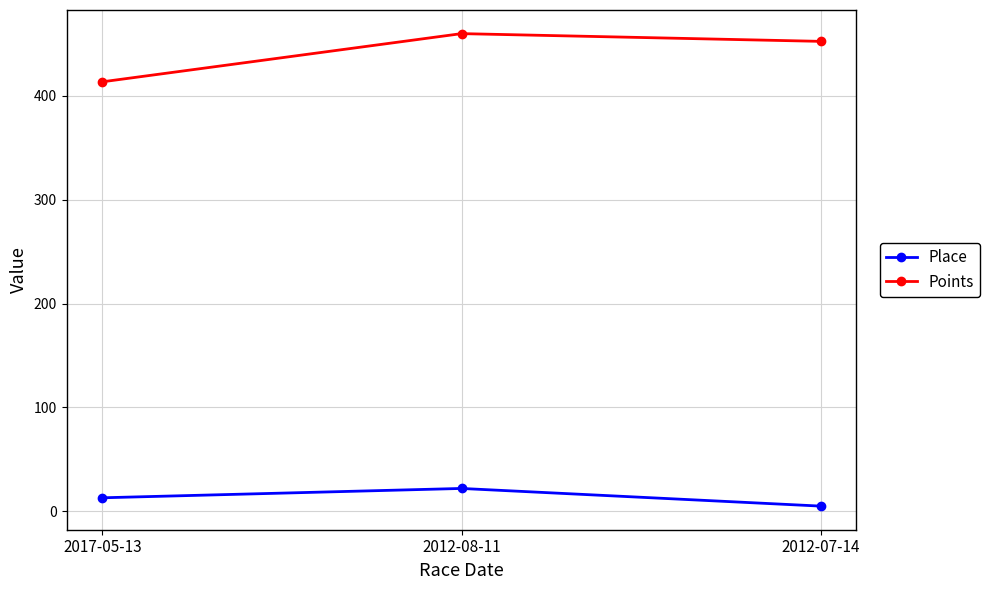

The Points series shows 413.6 at 2017-05-13. True or false?

True